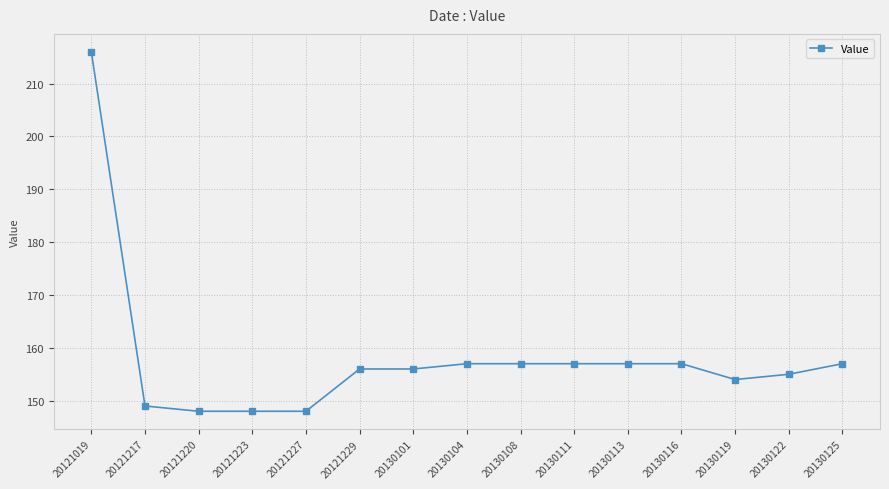

Count the number of categories in the chart.

15